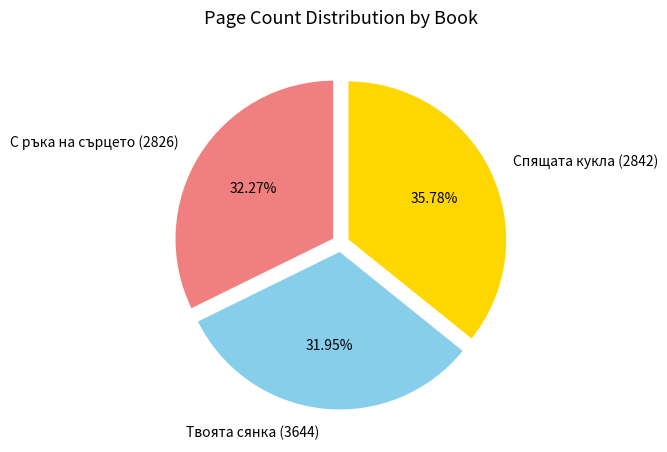

How many slices are in this pie chart?

3